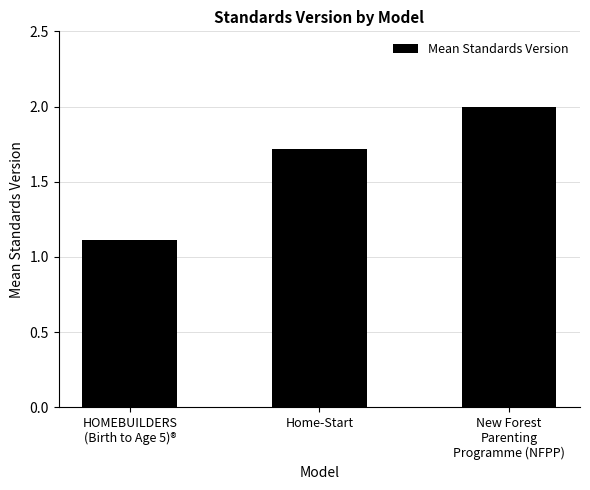

The chart shows a value of 1.7 at Home-Start. True or false?

True